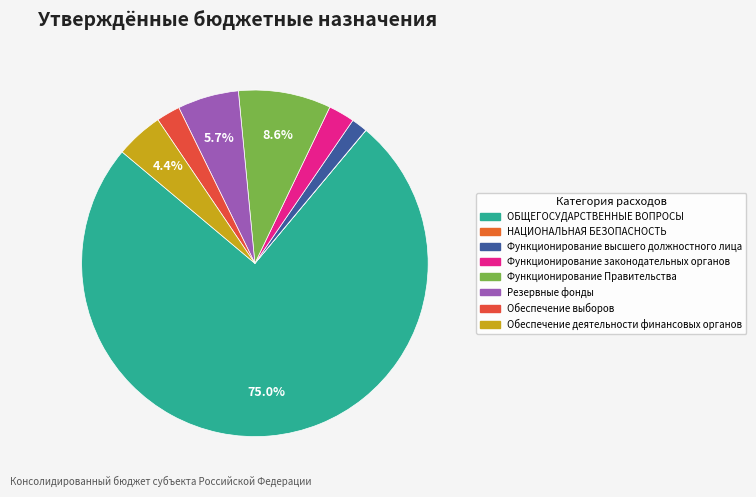

What is the ratio of the value at Функционирование Правительства to the value at Резервные фонды?

1.5